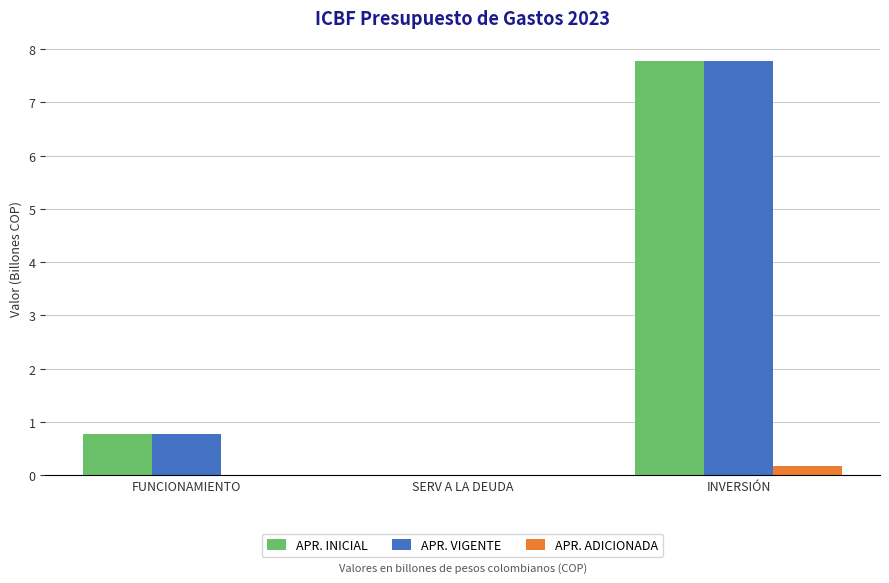

How many groups of bars are there?

3